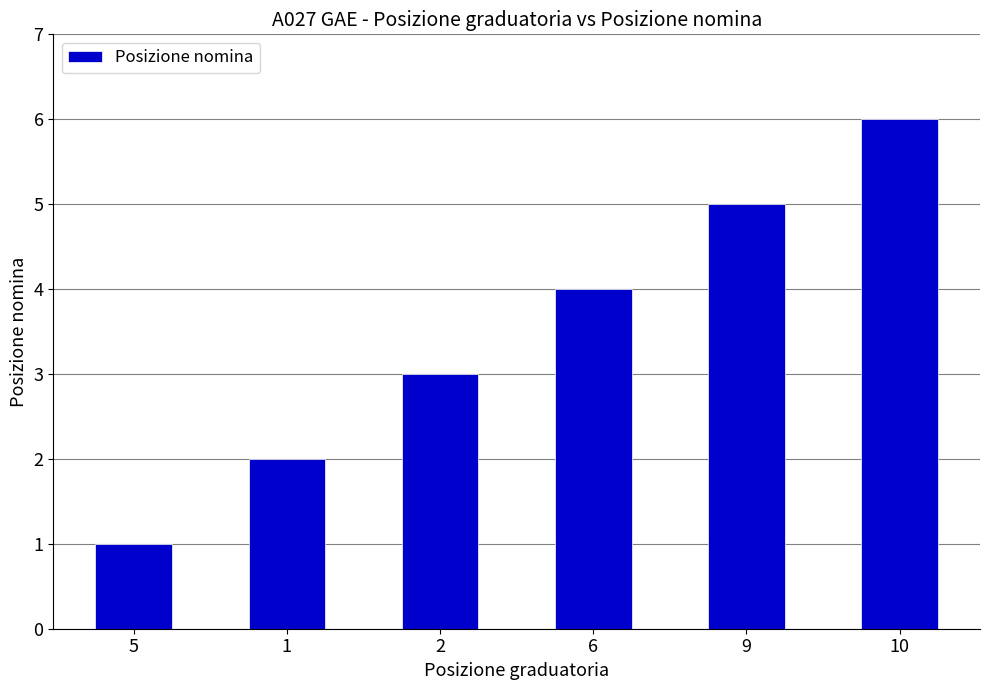

What is the greatest value displayed?

6